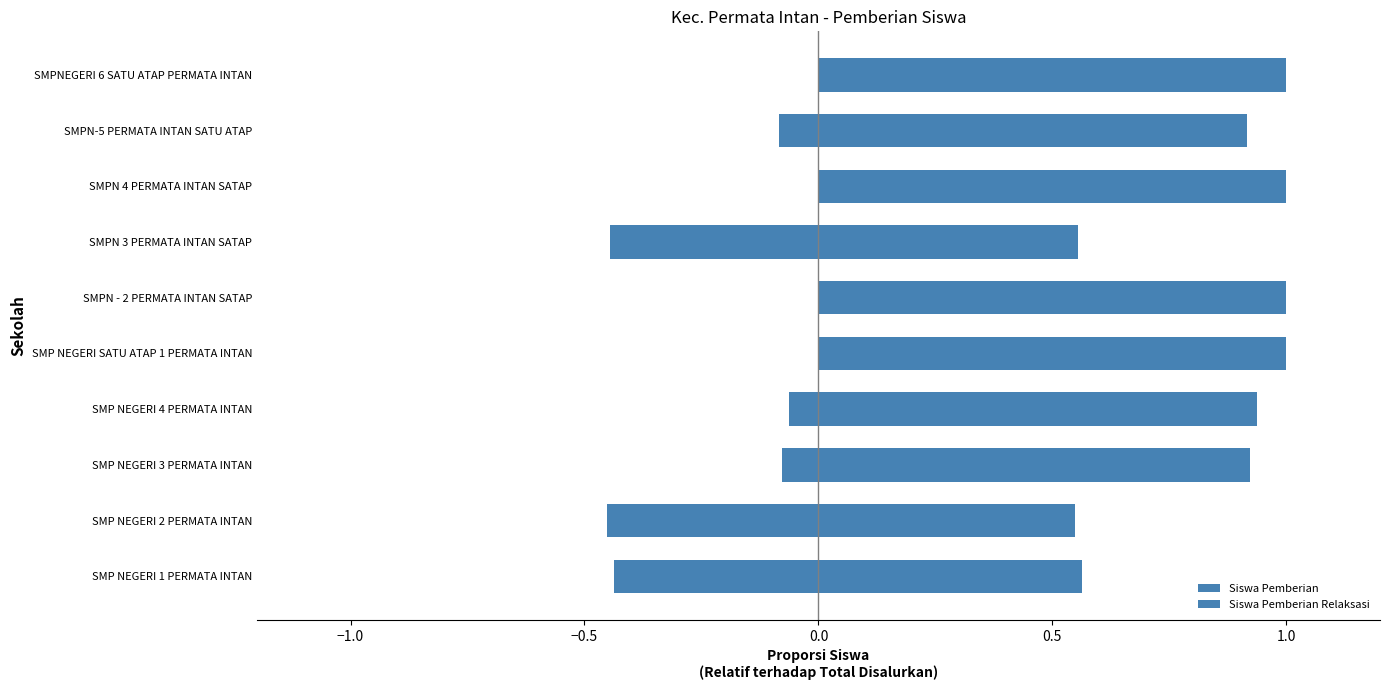

How many groups of bars are there?

10